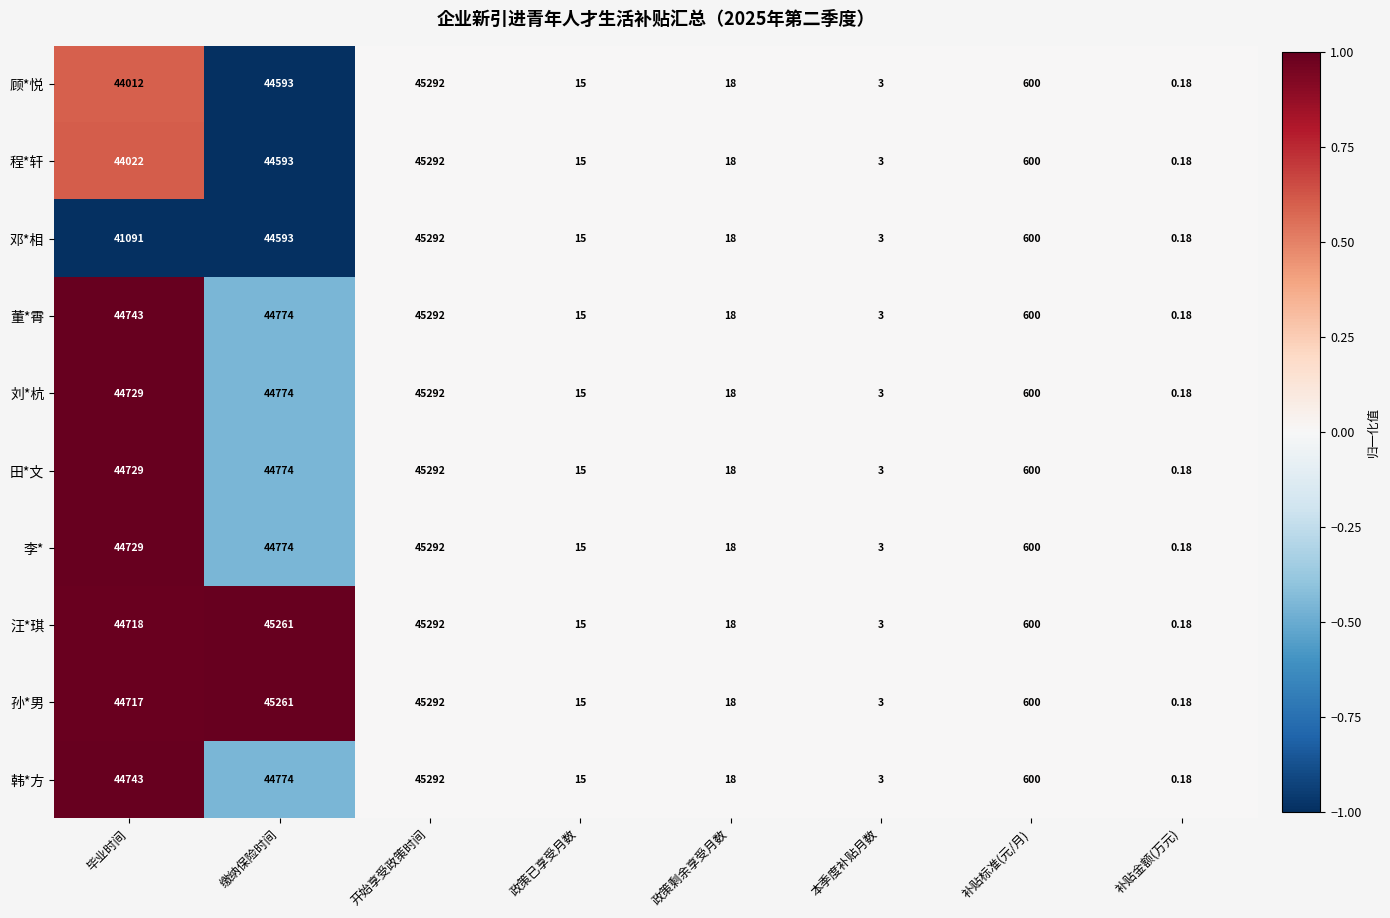

How many data points does each series have?

8